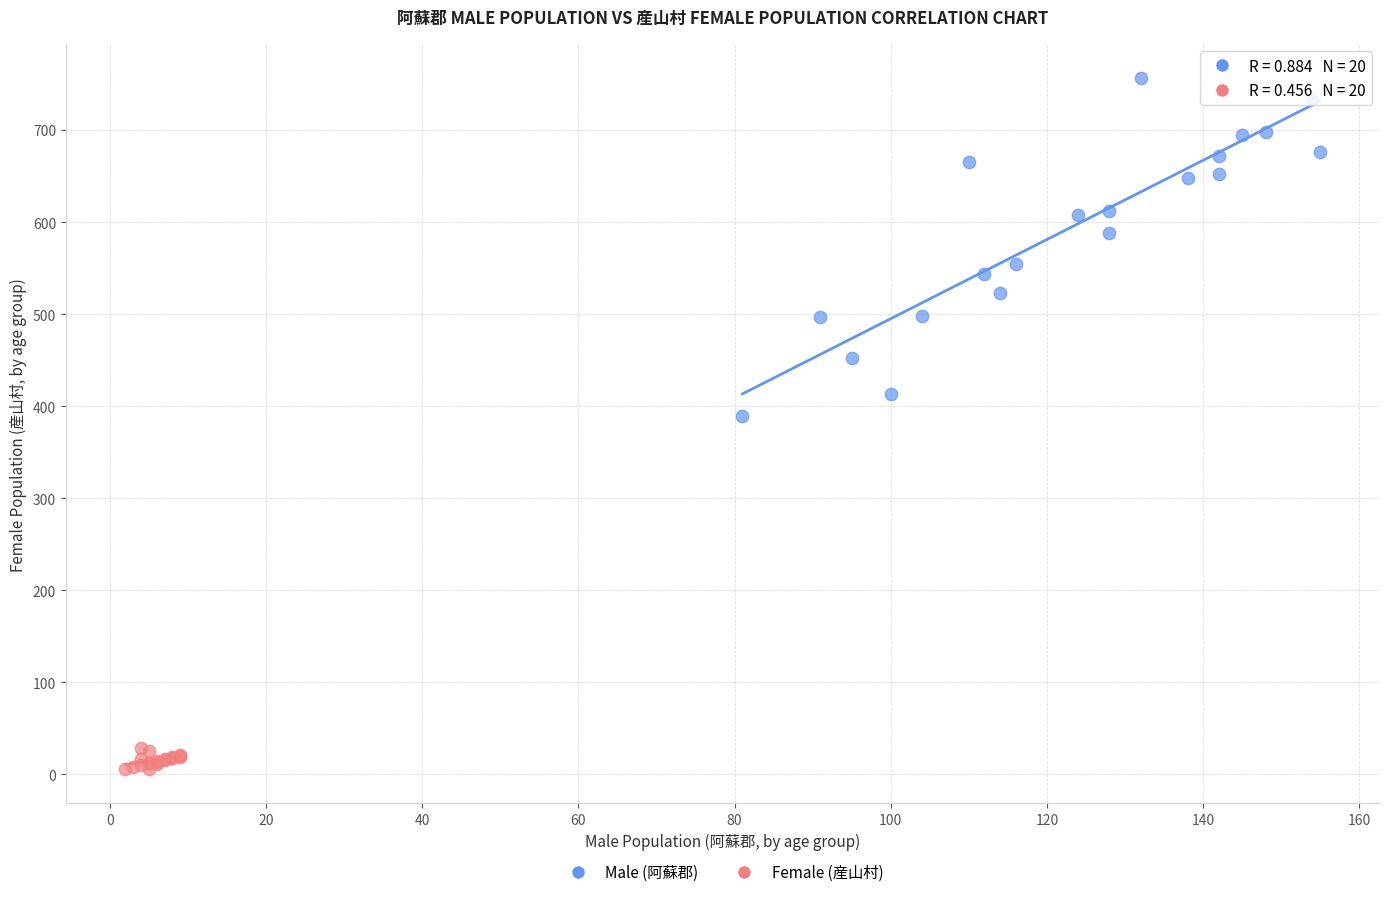

Which series contains the highest Y value?

Male (阿蘇郡)